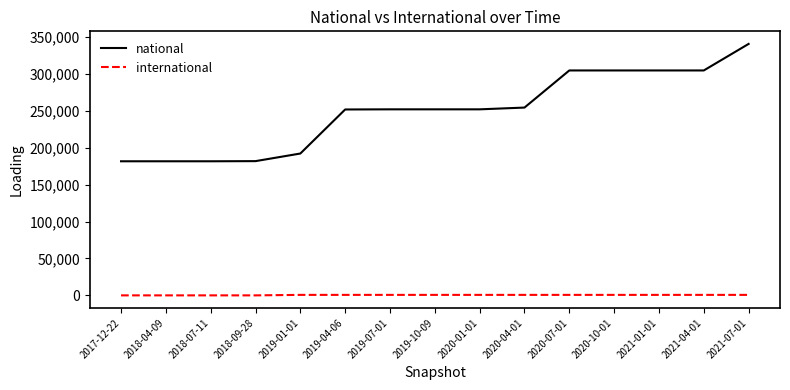

Does the chart display data point markers on the line(s)?

No